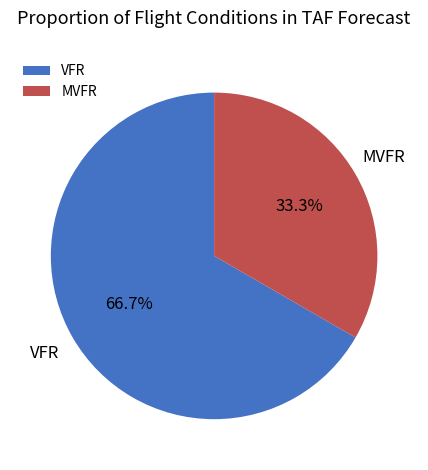

Is there any slice that represents more than half of the pie?

Yes